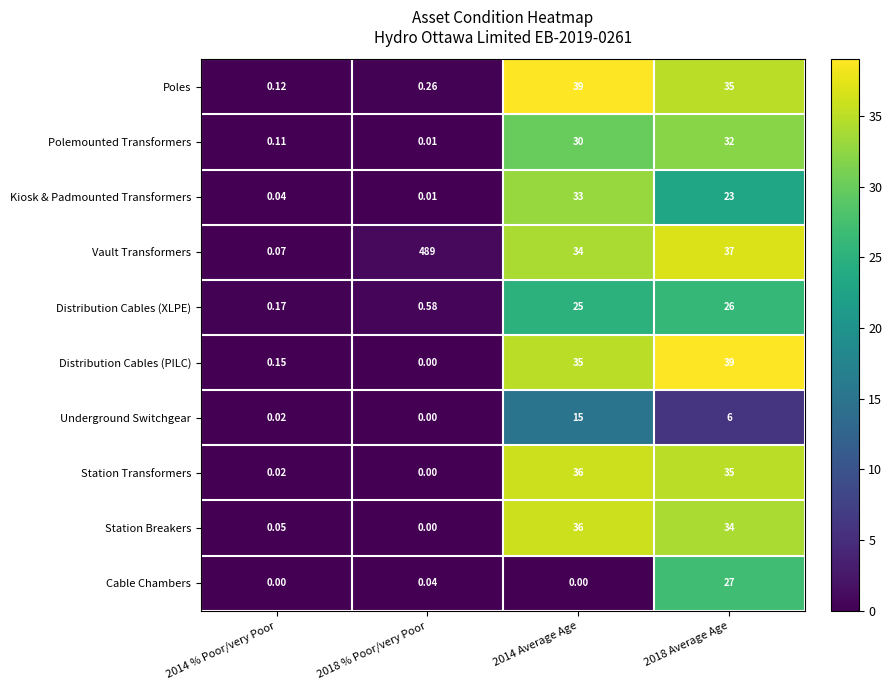

Is the value of Distribution Cables (XLPE) at 2018 % Poor/very Poor greater than the value of Vault Transformers at 2014 Average Age?

No